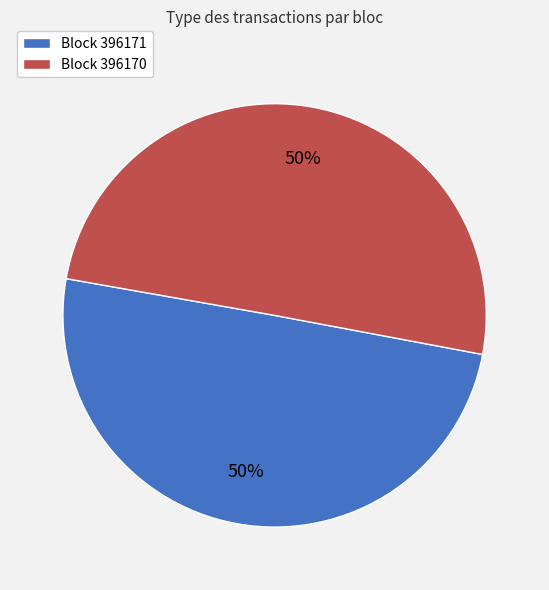

What is the ratio of the value at Block 396171 to the value at Block 396170?

1.0